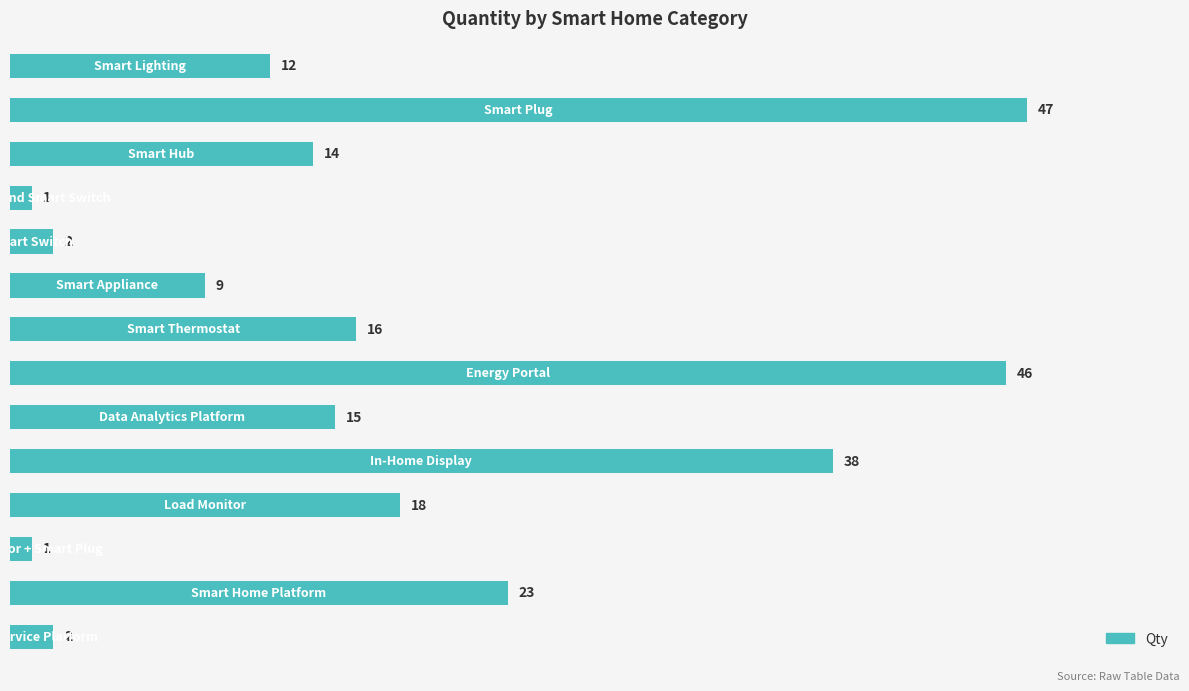

What is the difference between the maximum and minimum values?

46